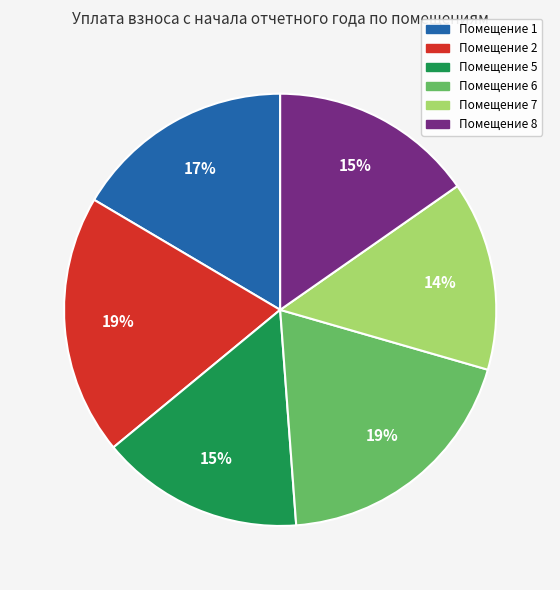

To the nearest percent, what is the difference between the largest and smallest slice percentages?

5%